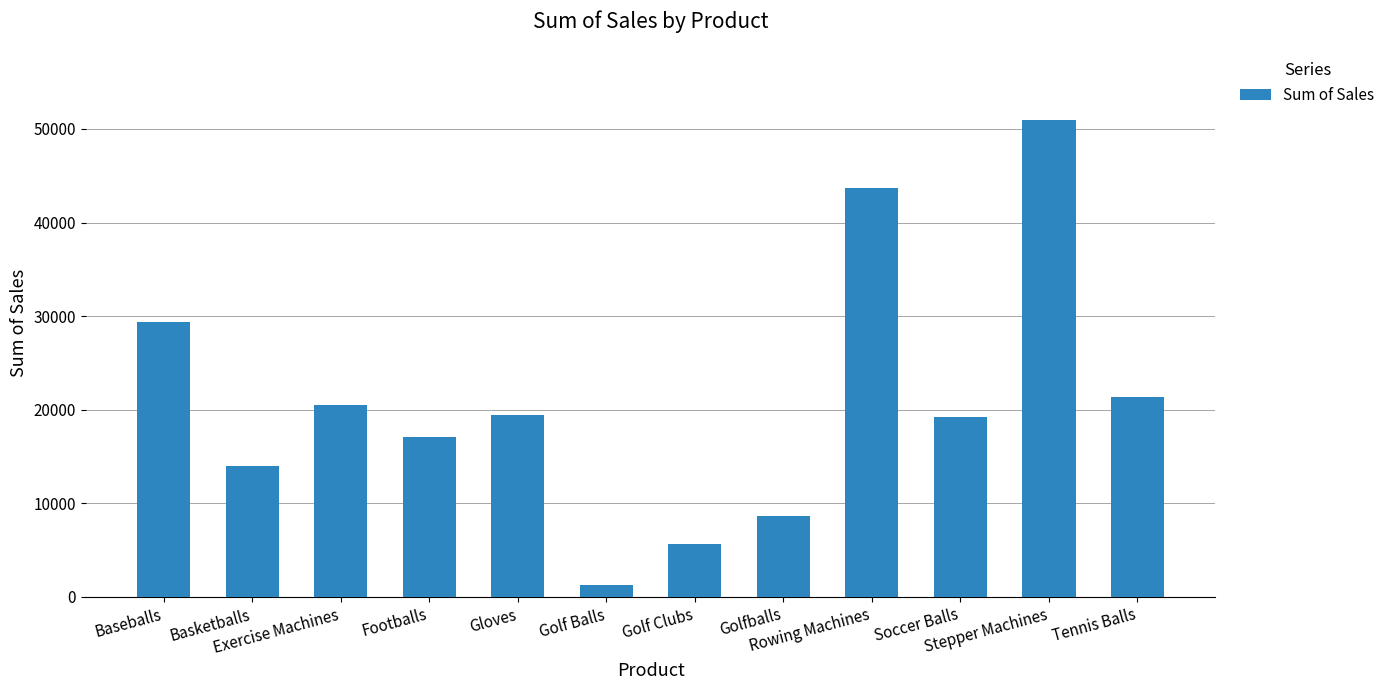

What is the label of the 4th bar from the right?

Rowing Machines